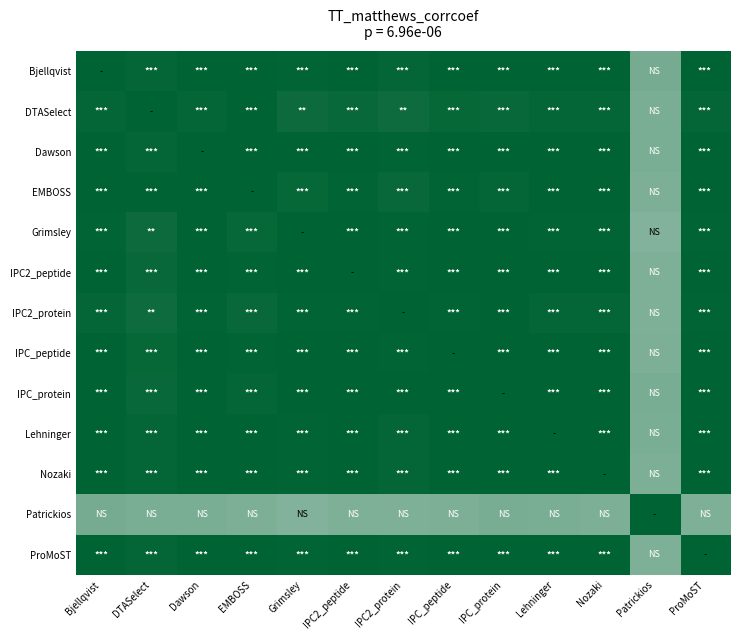

Reading left to right, transcribe all the data shown in this chart.

Bjellqvist: Bjellqvist=1.0	DTASelect=1.0	Dawson=1.0	EMBOSS=1.0	Grimsley=1.0	IPC2_peptide=1.0	IPC2_protein=1.0	IPC_peptide=1.0	IPC_protein=1.0	Lehninger=1.0	Nozaki=1.0	Patrickios=0.5	ProMoST=1.0
DTASelect: Bjellqvist=1.0	DTASelect=1.0	Dawson=1.0	EMBOSS=1.0	Grimsley=0.9	IPC2_peptide=1.0	IPC2_protein=0.9	IPC_peptide=1.0	IPC_protein=1.0	Lehninger=1.0	Nozaki=1.0	Patrickios=0.5	ProMoST=1.0
Dawson: Bjellqvist=1.0	DTASelect=1.0	Dawson=1.0	EMBOSS=1.0	Grimsley=1.0	IPC2_peptide=1.0	IPC2_protein=1.0	IPC_peptide=1.0	IPC_protein=1.0	Lehninger=1.0	Nozaki=1.0	Patrickios=0.5	ProMoST=1.0
EMBOSS: Bjellqvist=1.0	DTASelect=1.0	Dawson=1.0	EMBOSS=1.0	Grimsley=1.0	IPC2_peptide=1.0	IPC2_protein=1.0	IPC_peptide=1.0	IPC_protein=1.0	Lehninger=1.0	Nozaki=1.0	Patrickios=0.5	ProMoST=1.0
Grimsley: Bjellqvist=1.0	DTASelect=0.9	Dawson=1.0	EMBOSS=1.0	Grimsley=1.0	IPC2_peptide=1.0	IPC2_protein=1.0	IPC_peptide=1.0	IPC_protein=1.0	Lehninger=1.0	Nozaki=1.0	Patrickios=0.5	ProMoST=1.0
IPC2_peptide: Bjellqvist=1.0	DTASelect=1.0	Dawson=1.0	EMBOSS=1.0	Grimsley=1.0	IPC2_peptide=1.0	IPC2_protein=1.0	IPC_peptide=1.0	IPC_protein=1.0	Lehninger=1.0	Nozaki=1.0	Patrickios=0.5	ProMoST=1.0
IPC2_protein: Bjellqvist=1.0	DTASelect=0.9	Dawson=1.0	EMBOSS=1.0	Grimsley=1.0	IPC2_peptide=1.0	IPC2_protein=1.0	IPC_peptide=1.0	IPC_protein=1.0	Lehninger=1.0	Nozaki=1.0	Patrickios=0.5	ProMoST=1.0
IPC_peptide: Bjellqvist=1.0	DTASelect=1.0	Dawson=1.0	EMBOSS=1.0	Grimsley=1.0	IPC2_peptide=1.0	IPC2_protein=1.0	IPC_peptide=1.0	IPC_protein=1.0	Lehninger=1.0	Nozaki=1.0	Patrickios=0.5	ProMoST=1.0
IPC_protein: Bjellqvist=1.0	DTASelect=1.0	Dawson=1.0	EMBOSS=1.0	Grimsley=1.0	IPC2_peptide=1.0	IPC2_protein=1.0	IPC_peptide=1.0	IPC_protein=1.0	Lehninger=1.0	Nozaki=1.0	Patrickios=0.5	ProMoST=1.0
Lehninger: Bjellqvist=1.0	DTASelect=1.0	Dawson=1.0	EMBOSS=1.0	Grimsley=1.0	IPC2_peptide=1.0	IPC2_protein=1.0	IPC_peptide=1.0	IPC_protein=1.0	Lehninger=1.0	Nozaki=1.0	Patrickios=0.5	ProMoST=1.0
Nozaki: Bjellqvist=1.0	DTASelect=1.0	Dawson=1.0	EMBOSS=1.0	Grimsley=1.0	IPC2_peptide=1.0	IPC2_protein=1.0	IPC_peptide=1.0	IPC_protein=1.0	Lehninger=1.0	Nozaki=1.0	Patrickios=0.5	ProMoST=1.0
Patrickios: Bjellqvist=0.5	DTASelect=0.5	Dawson=0.5	EMBOSS=0.5	Grimsley=0.5	IPC2_peptide=0.5	IPC2_protein=0.5	IPC_peptide=0.5	IPC_protein=0.5	Lehninger=0.5	Nozaki=0.5	Patrickios=1.0	ProMoST=0.5
ProMoST: Bjellqvist=1.0	DTASelect=1.0	Dawson=1.0	EMBOSS=1.0	Grimsley=1.0	IPC2_peptide=1.0	IPC2_protein=1.0	IPC_peptide=1.0	IPC_protein=1.0	Lehninger=1.0	Nozaki=1.0	Patrickios=0.5	ProMoST=1.0